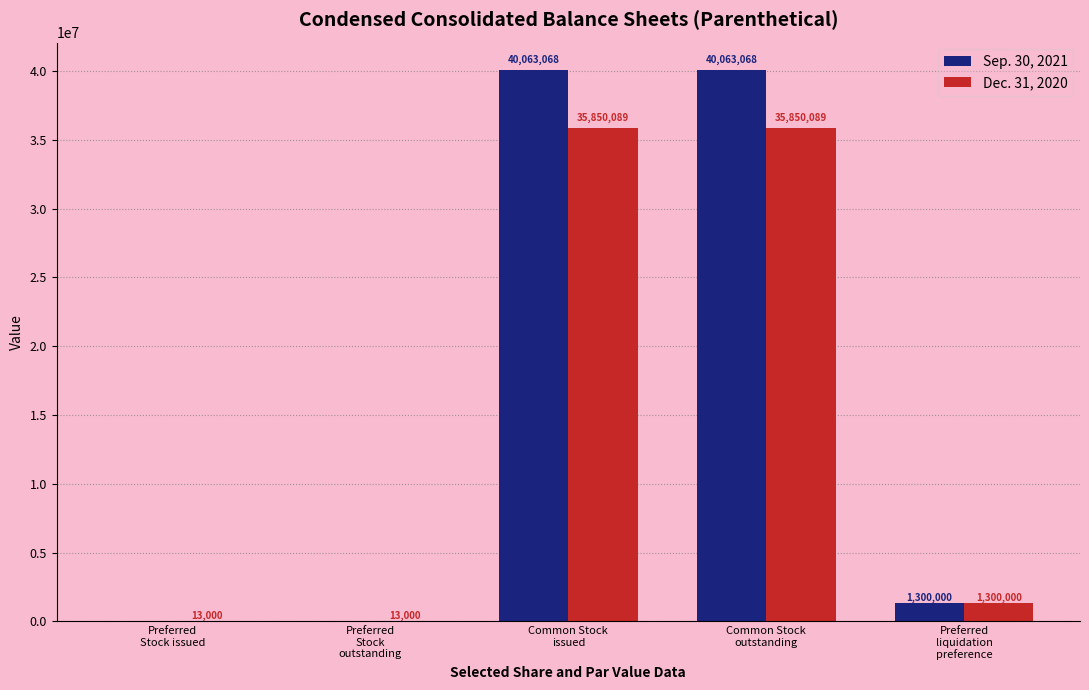

Reading left to right, extract all data points from this chart.

Sep. 30, 2021: Preferred
Stock issued=0	Preferred
Stock
outstanding=0	Common Stock
issued=40063068	Common Stock
outstanding=40063068	Preferred
liquidation
preference=1300000
Dec. 31, 2020: Preferred
Stock issued=13000	Preferred
Stock
outstanding=13000	Common Stock
issued=35850089	Common Stock
outstanding=35850089	Preferred
liquidation
preference=1300000